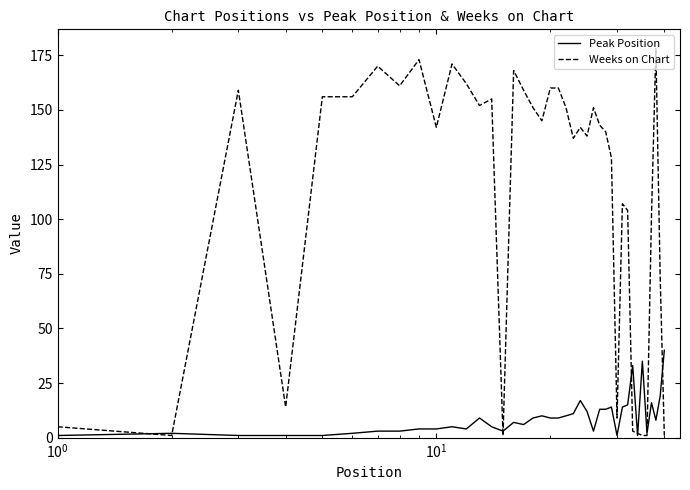

Which series has the largest total across all categories?

Weeks on Chart